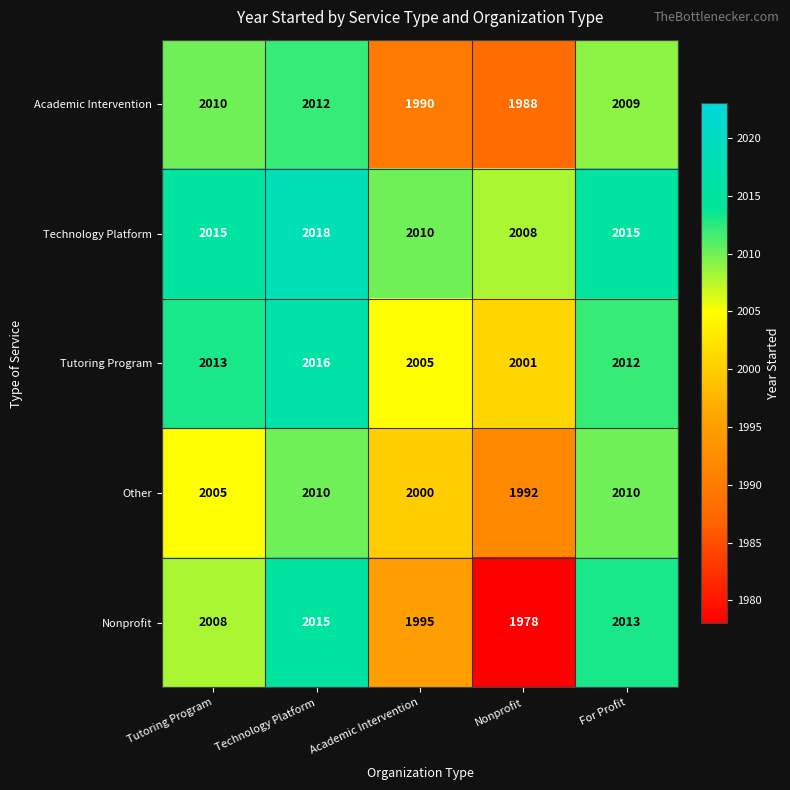

How many series are shown in this chart?

5